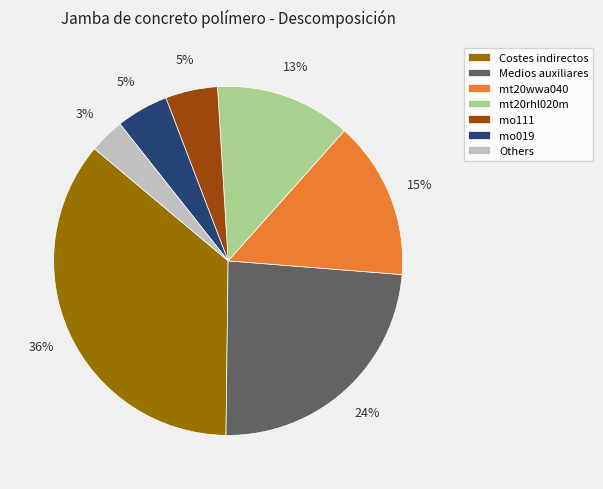

What is the largest slice in the pie chart?

Costes indirectos